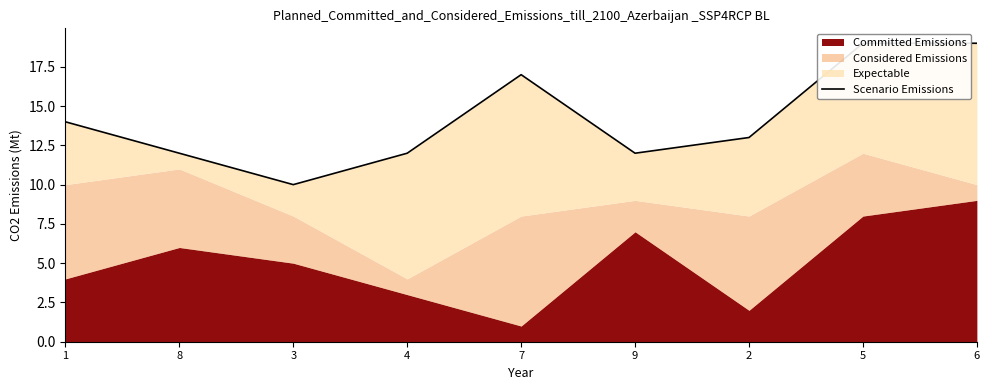

What value does the data have at 2?

13